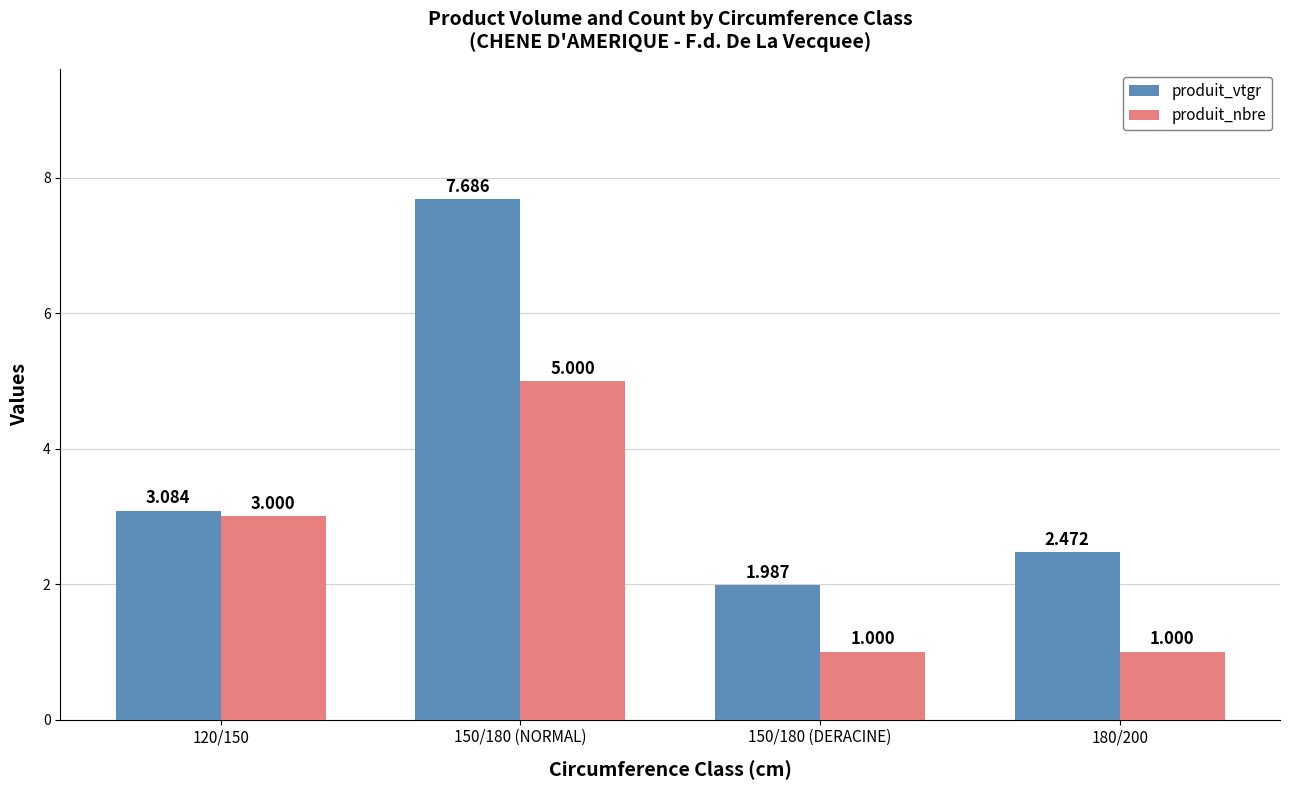

What are all the series names shown in the legend?

produit_vtgr, produit_nbre